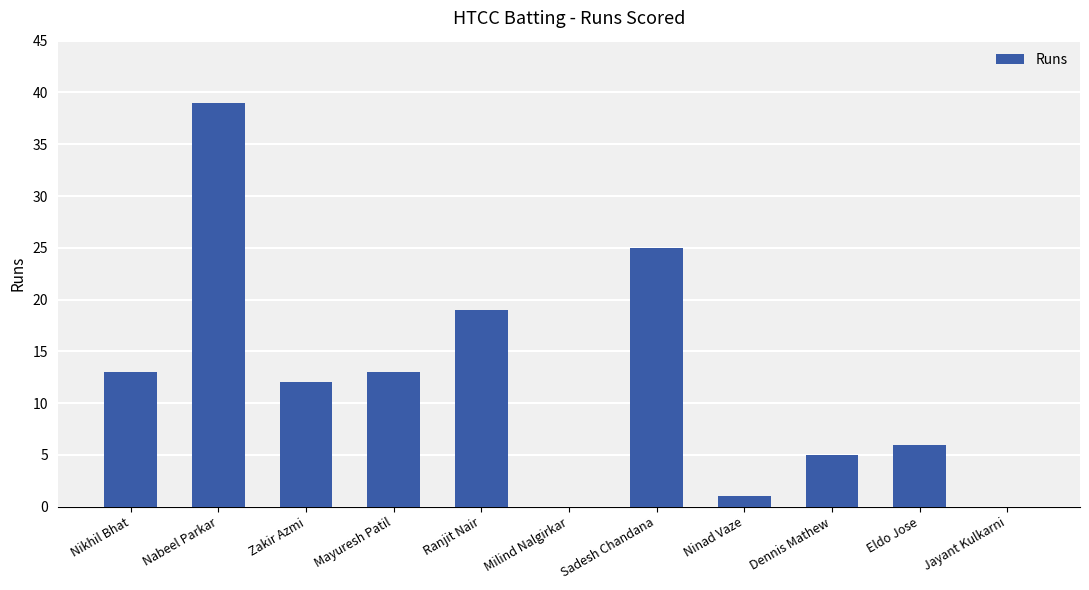

The chart shows a value of 4 at Ranjit Nair. True or false?

False